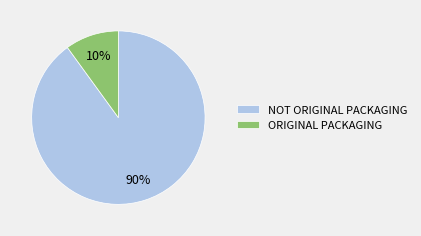

Which slice represents more than half of the pie?

NOT ORIGINAL PACKAGING